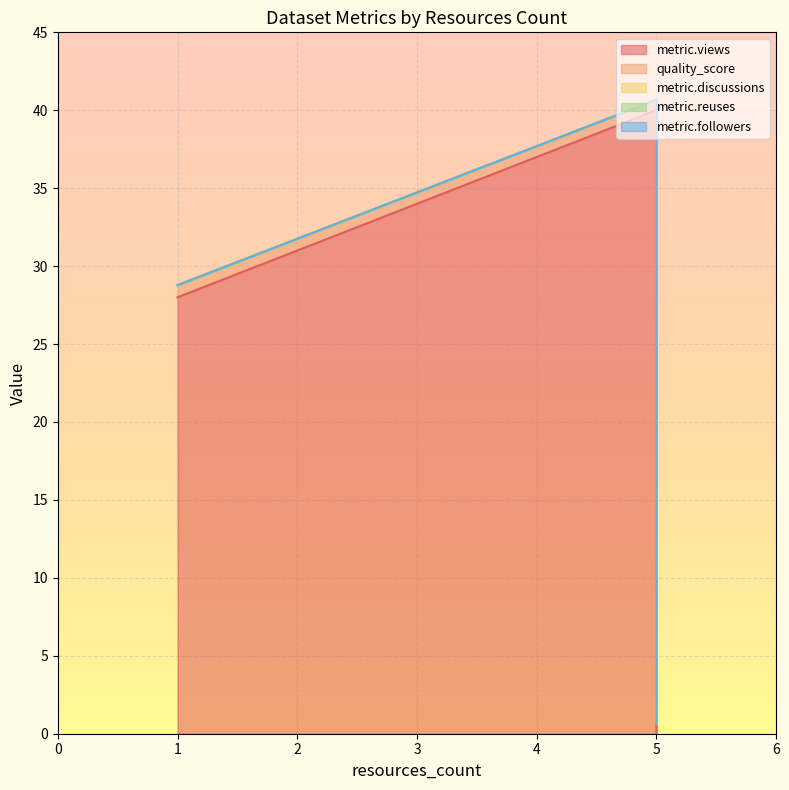

Does the chart display data point markers on the line(s)?

No